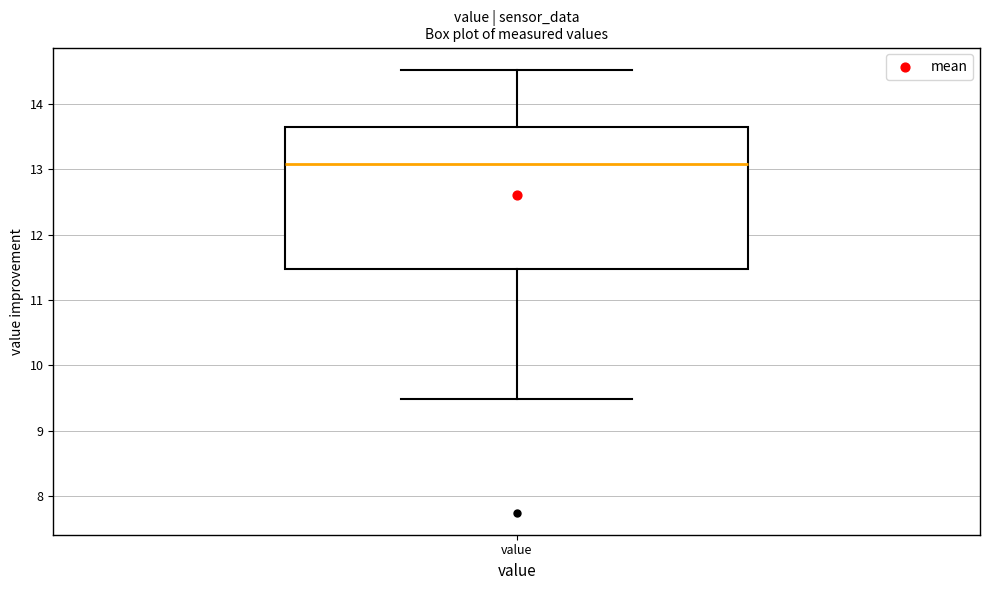

Read this box plot against the y-axis: the position of the median line, the range covered by the box, and the ends of both whiskers. The values are not printed on the chart, so give them approximately, as read against the axis.

median 13.1, box 11.5 to 13.7, whiskers 9.5 to 14.5